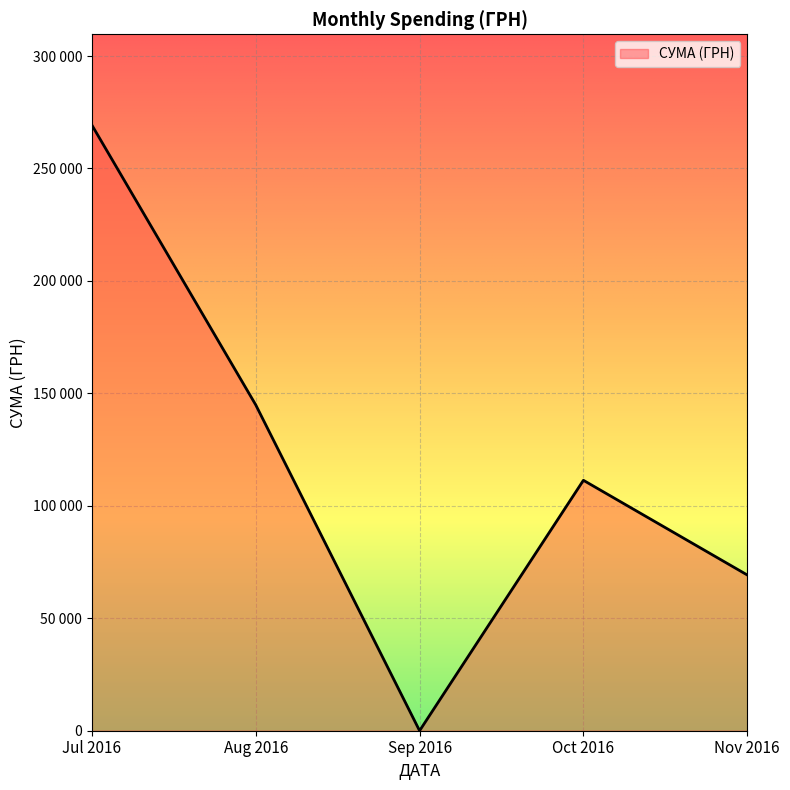

Which label corresponds to the smallest value in the chart?

Sep 2016